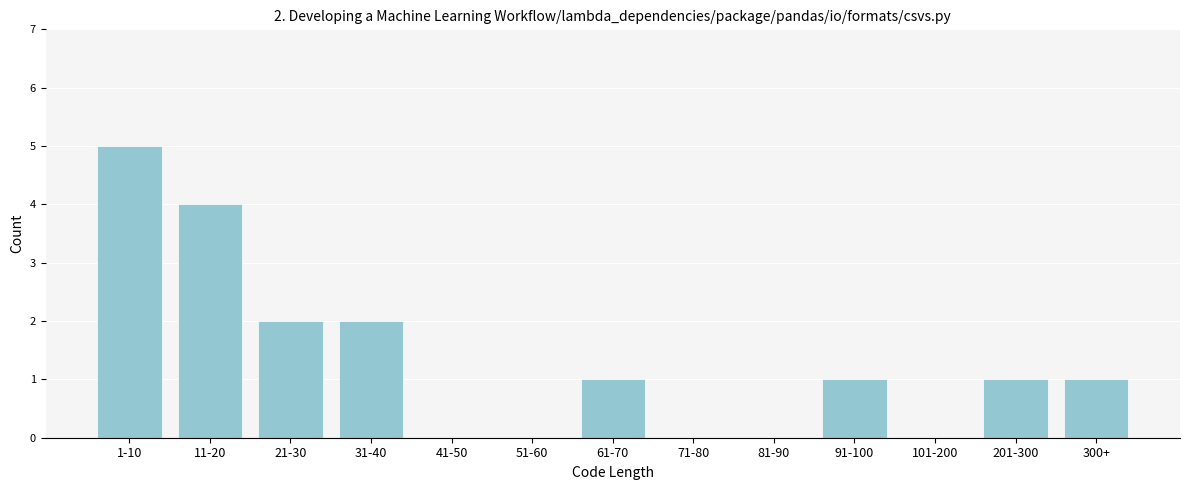

Reading left to right, list all the values displayed in this chart.

1-10=5	11-20=4	21-30=2	31-40=2	41-50=0	51-60=0	61-70=1	71-80=0	81-90=0	91-100=1	101-200=0	201-300=1	300+=1